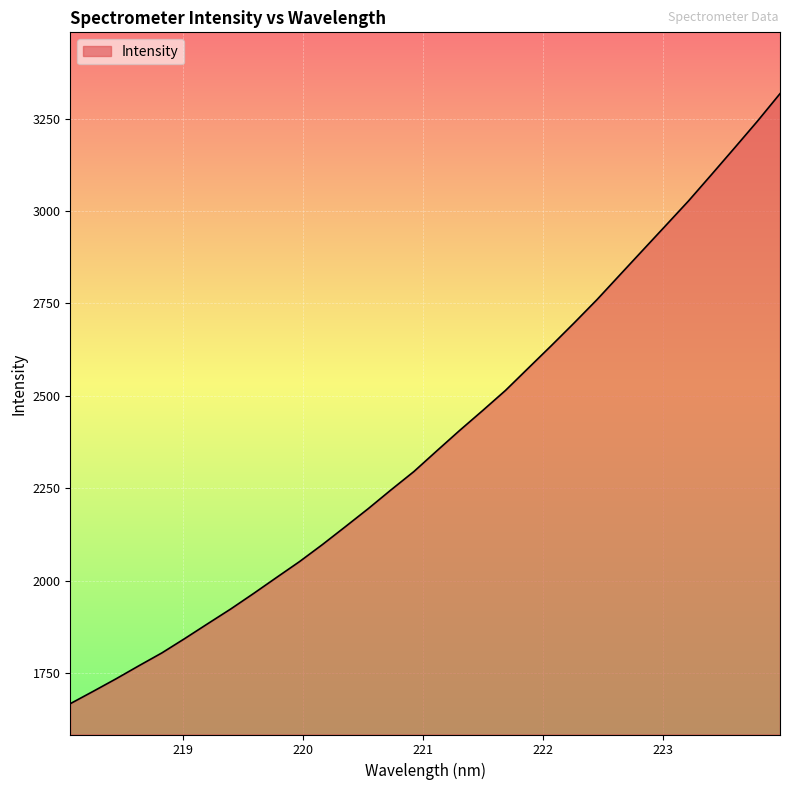

What is the difference between the maximum and minimum values?

1649.8